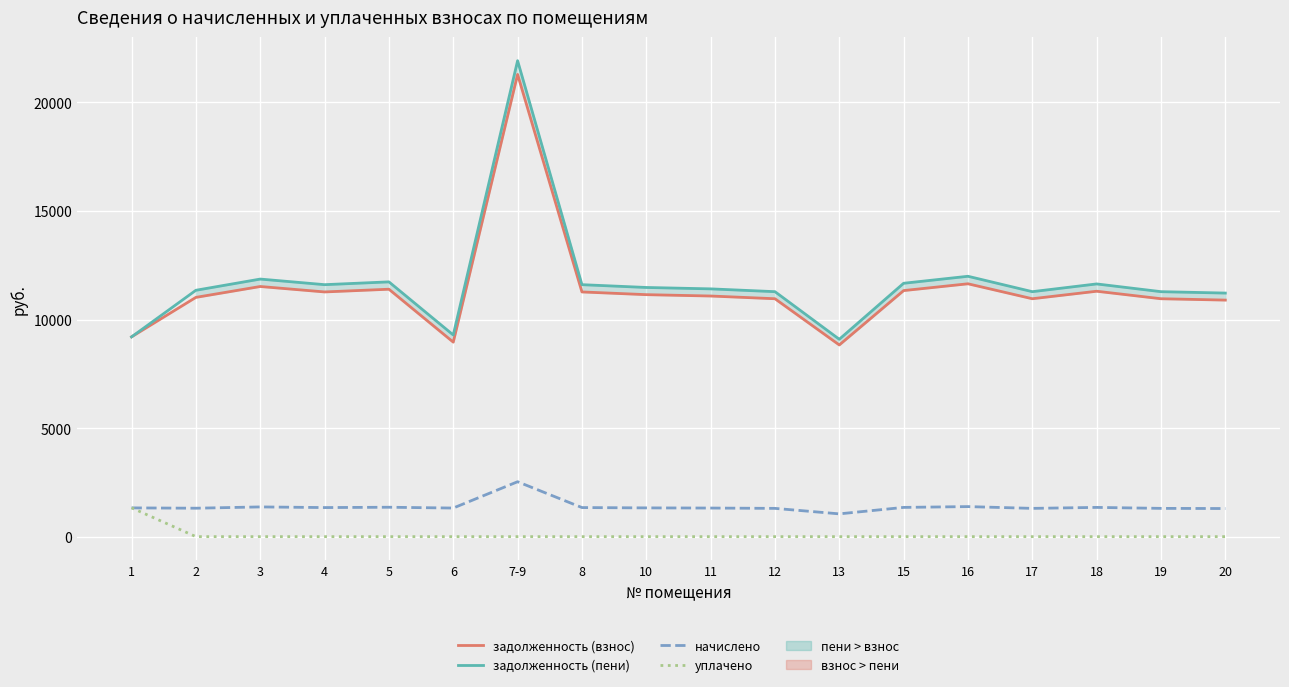

What is the sum of the начислено values at 3 and 13?

2418.0